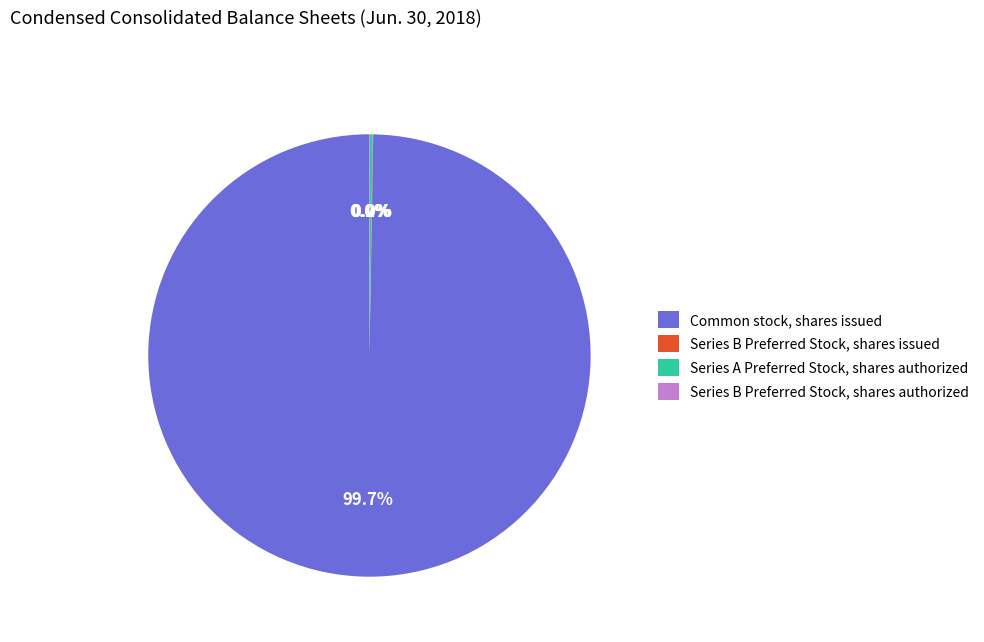

Which category has the biggest portion of the pie?

Common stock, shares issued